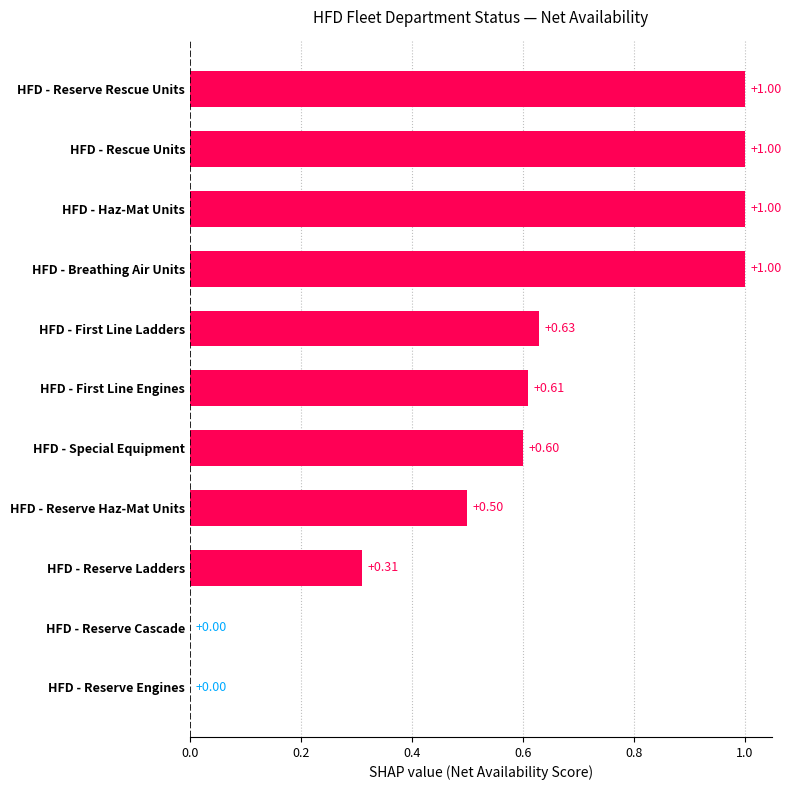

What is the change in value from HFD - First Line Ladders to HFD - Breathing Air Units?

+0.4